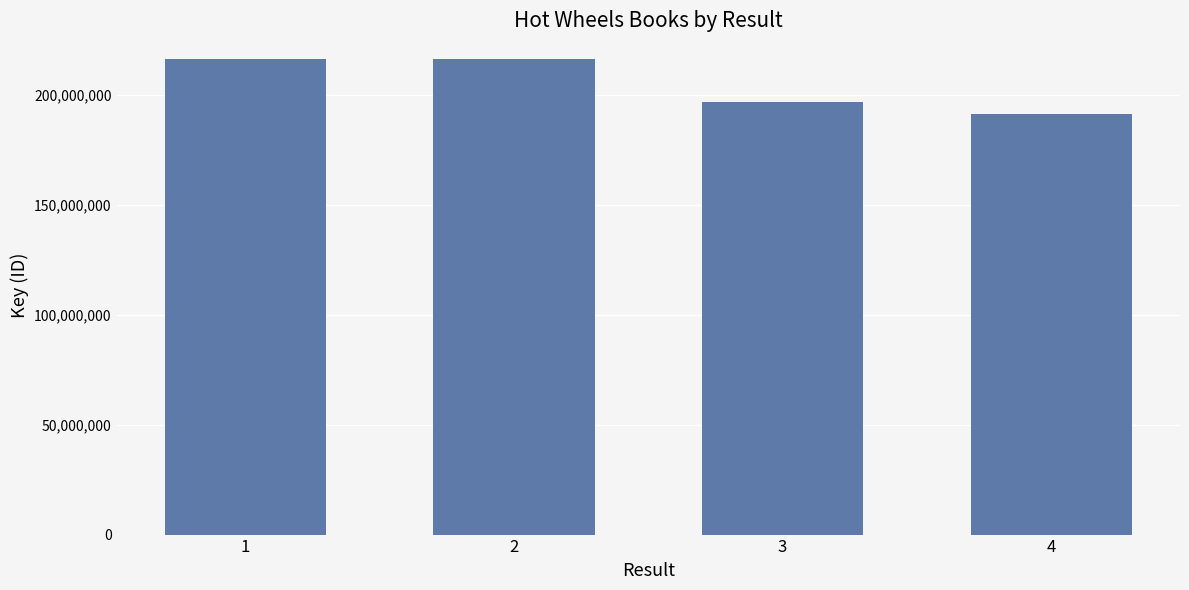

Which category has the lowest value across all series?

4